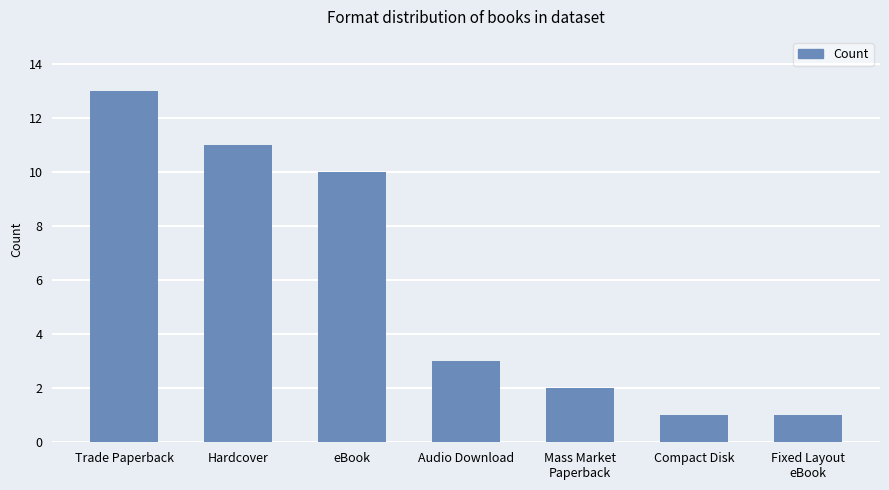

Which category has the highest value across all series?

Trade Paperback